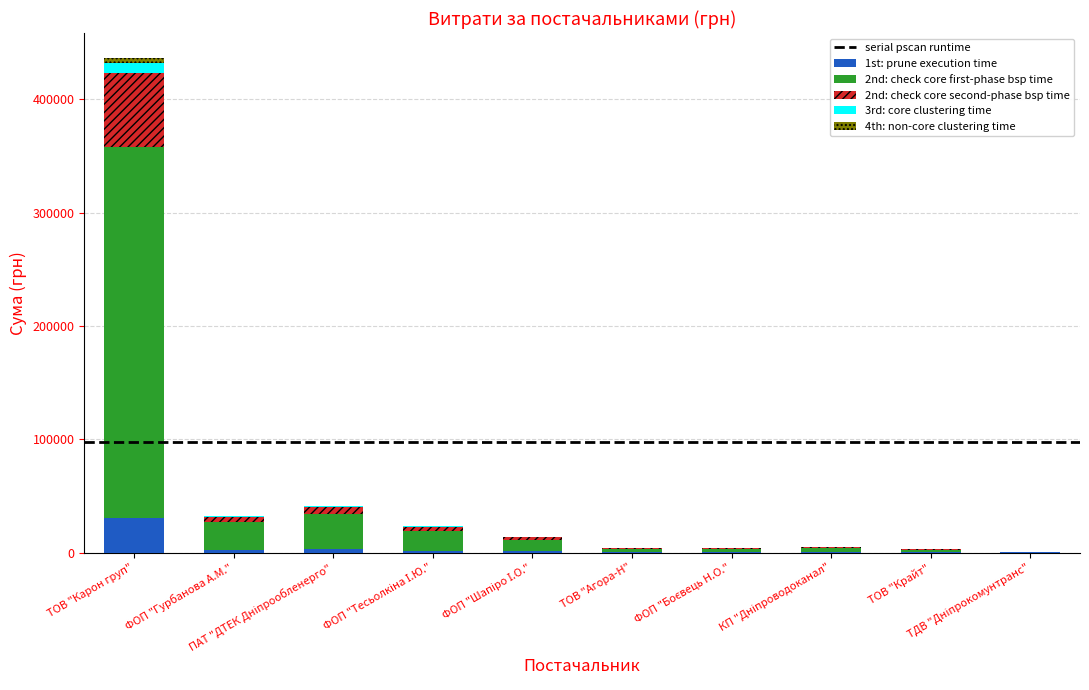

Are the bars horizontal?

No